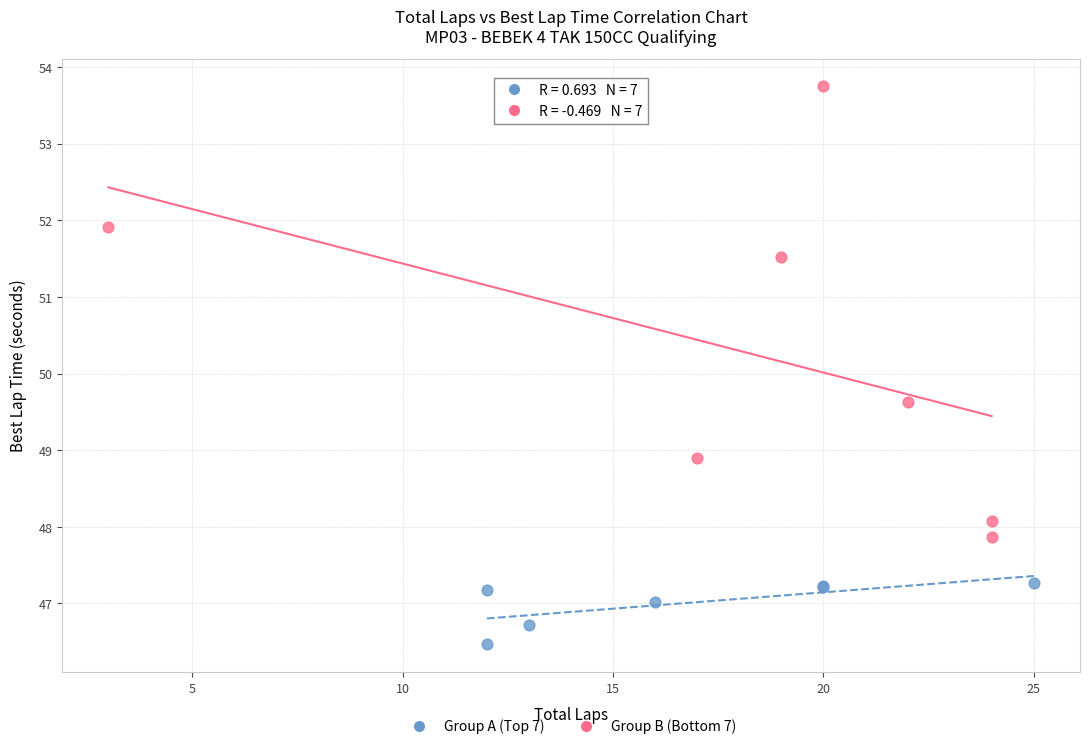

What are all the series names shown in the legend?

Group A (Top 7), Group B (Bottom 7)